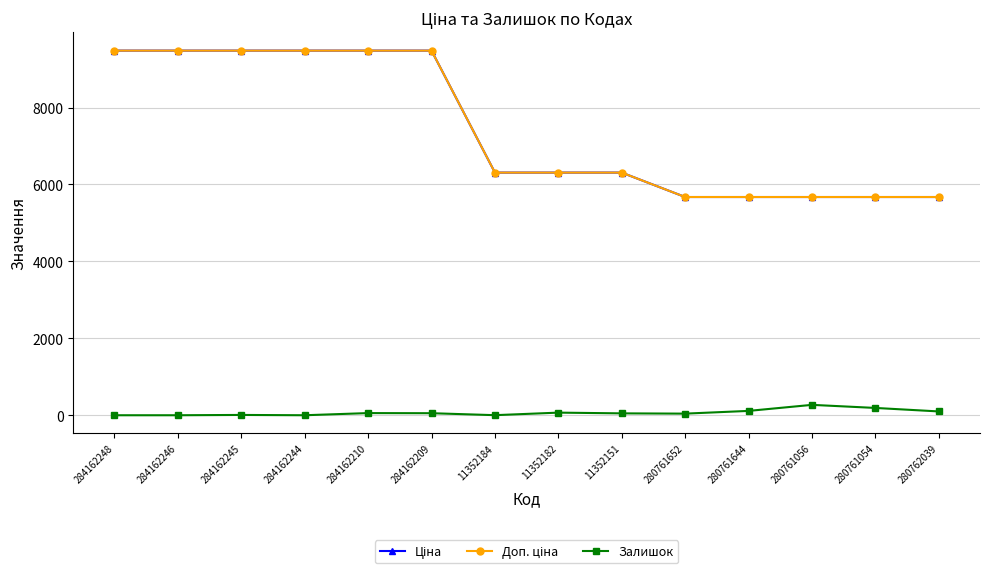

Rank the categories by Ціна value from highest to lowest.

284162248, 284162246, 284162245, 284162244, 284162210, 284162209, 11352184, 11352182, 11352151, 280761652, 280761644, 280761056, 280761054, 280762039